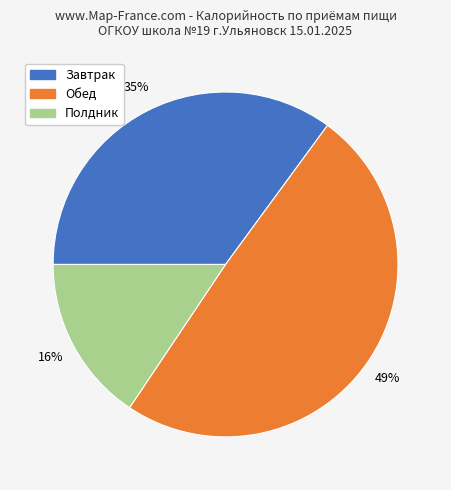

What percentage is the Обед slice, to the nearest percent?

49%